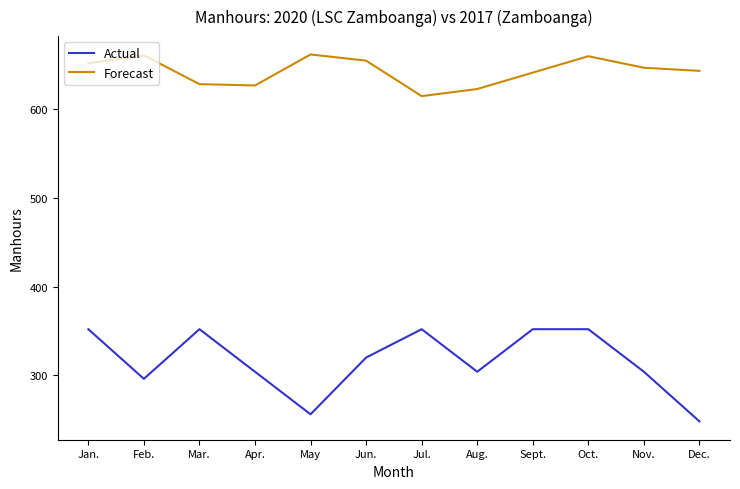

Which series has the widest spread of values?

Actual